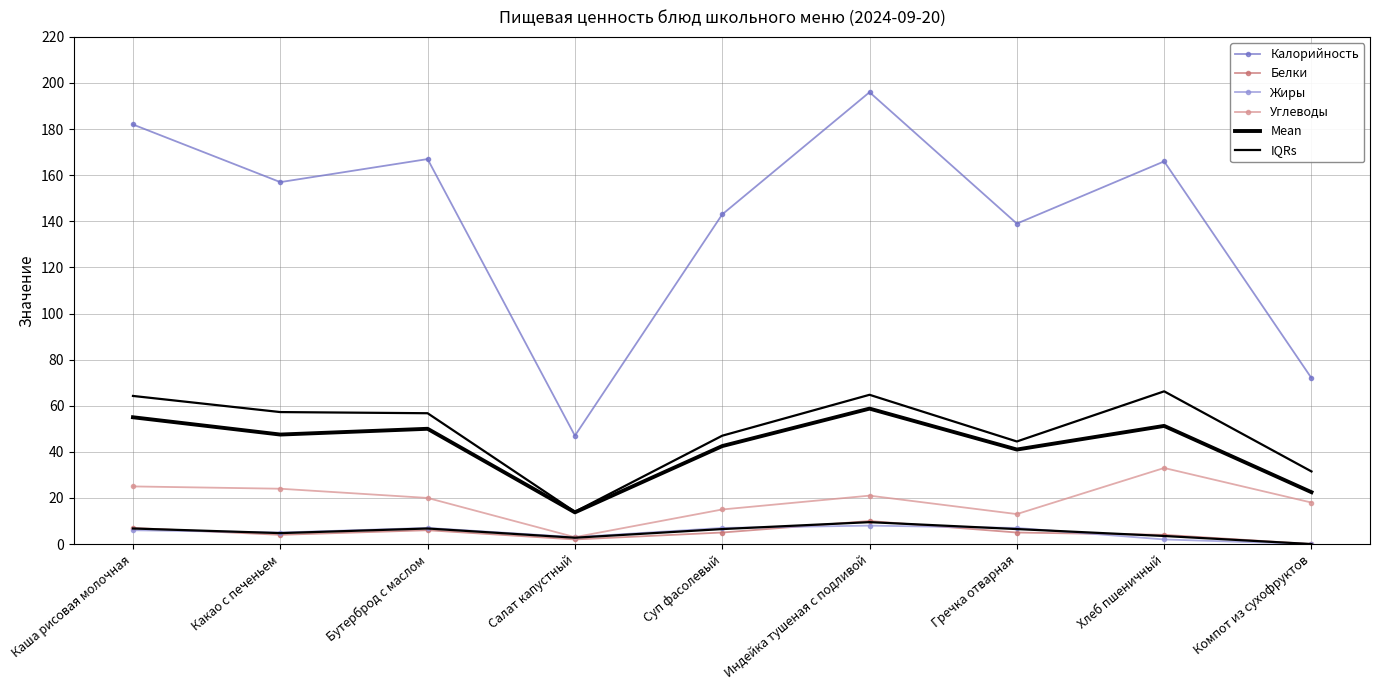

What position from the left is Бутерброд с маслом?

3